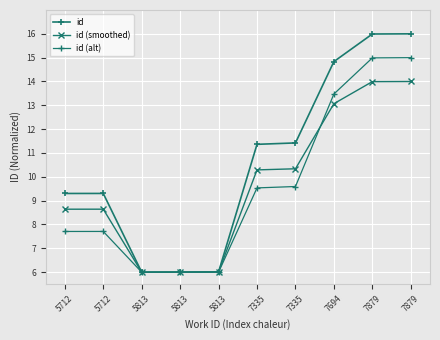

How many data points in id (alt) are less than 9?

5